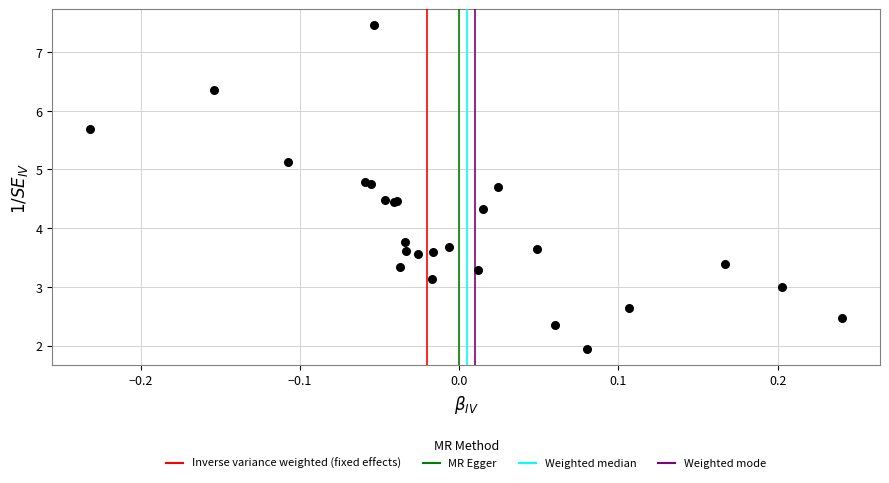

What Y value in the scatter plot is closest to 4?

3.8